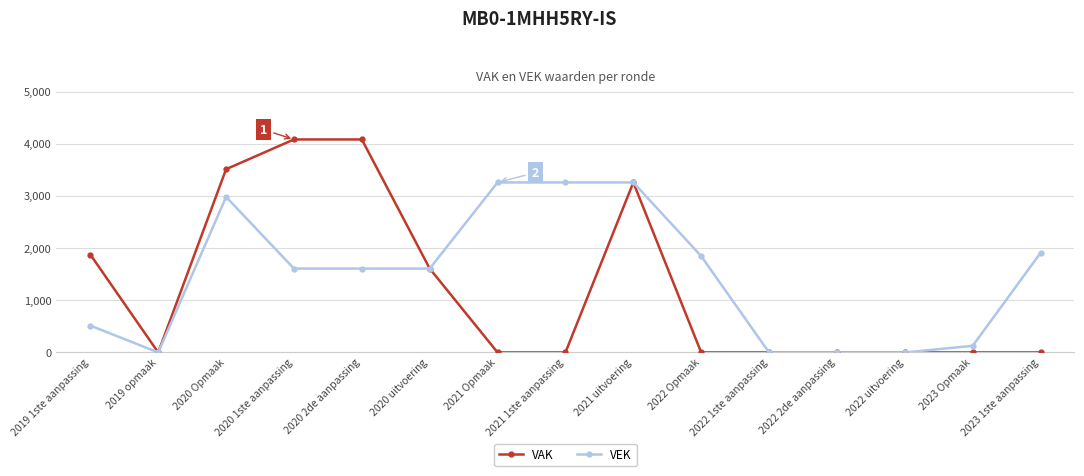

True or false: VEK has a value of 0 at 2022 1ste aanpassing.

True